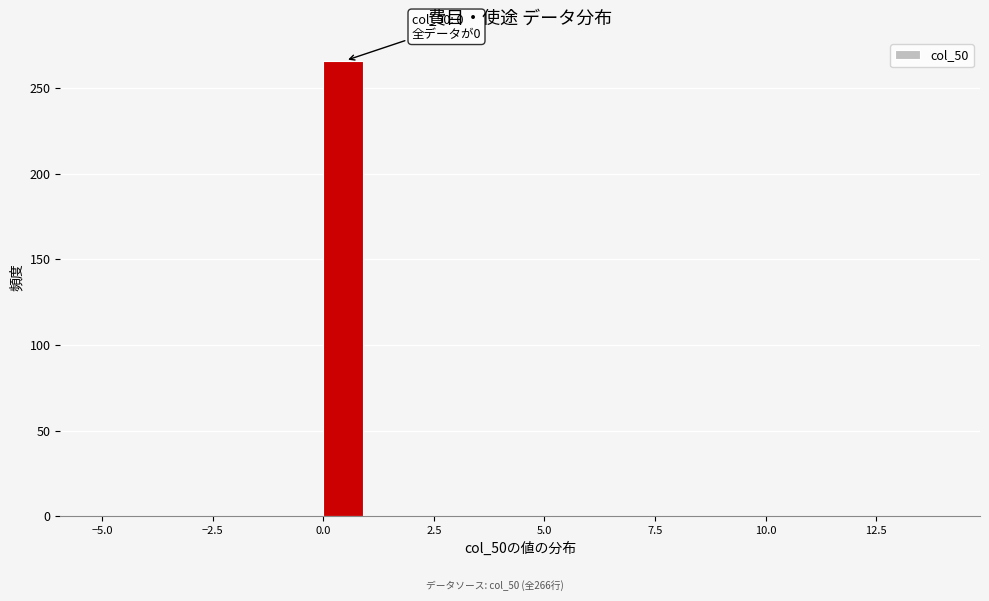

Around what value on the x-axis is the tallest bar? Give the approximate position of its centre, as read against the axis.

0.5